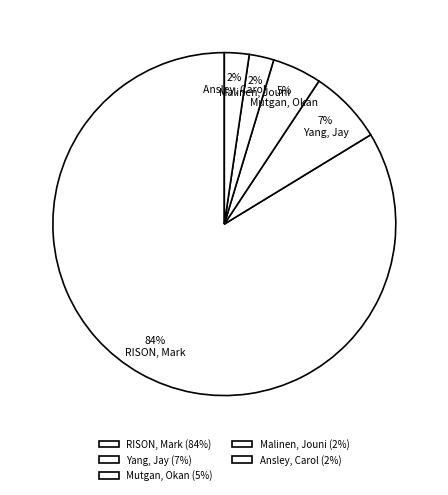

How many segments does this pie chart have?

5